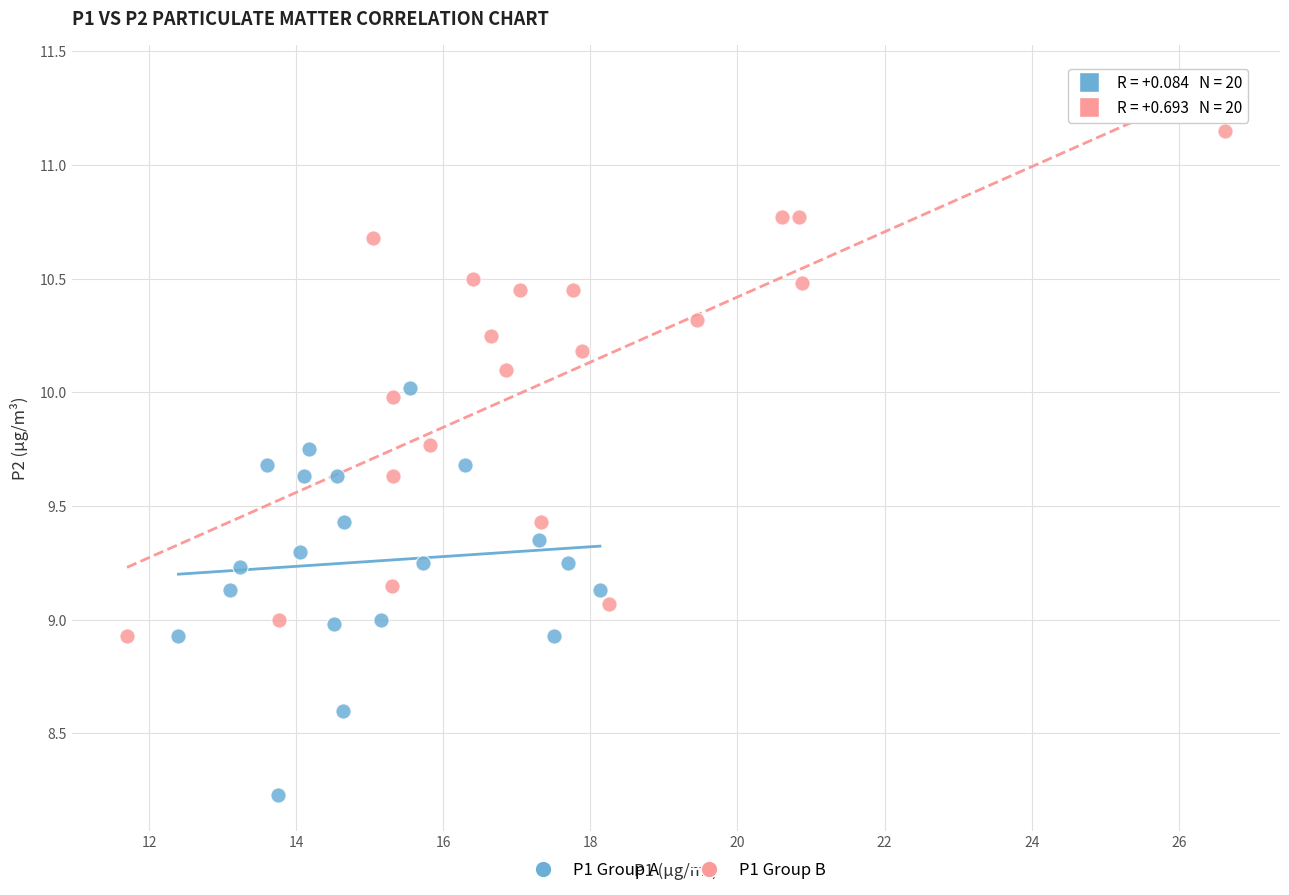

Which series has the largest Y range (max minus min)?

P1 Group B